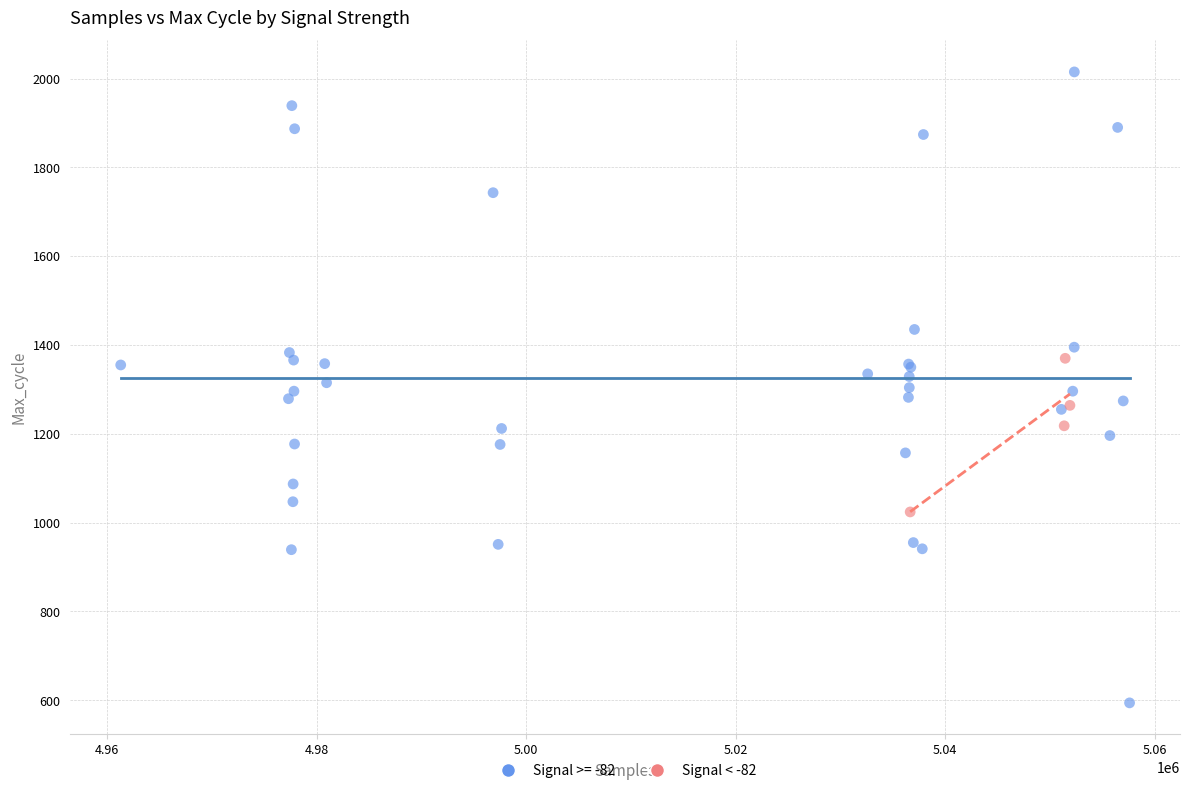

Which series contains the highest Y value?

Signal >= -82